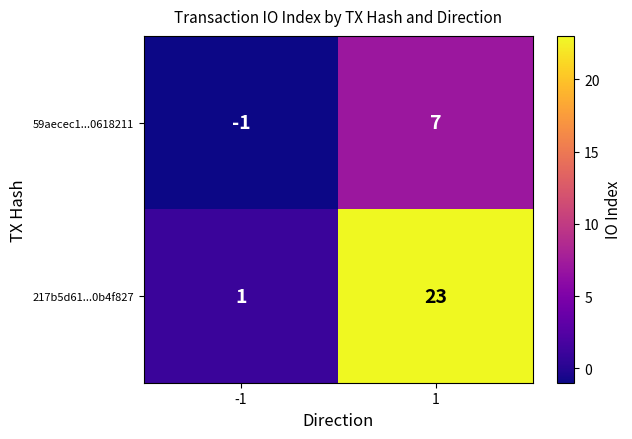

At which category does the chart reach its peak across all series?

1